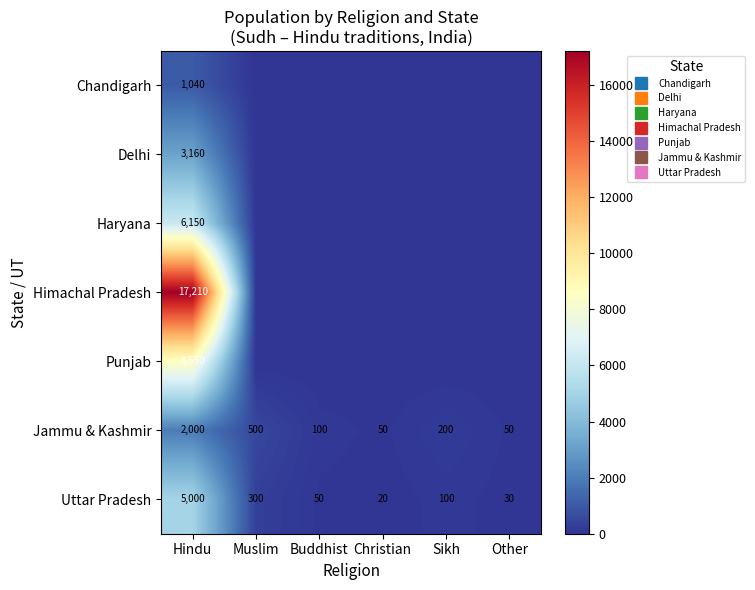

True or false: Haryana has a value of 0 at Muslim.

True